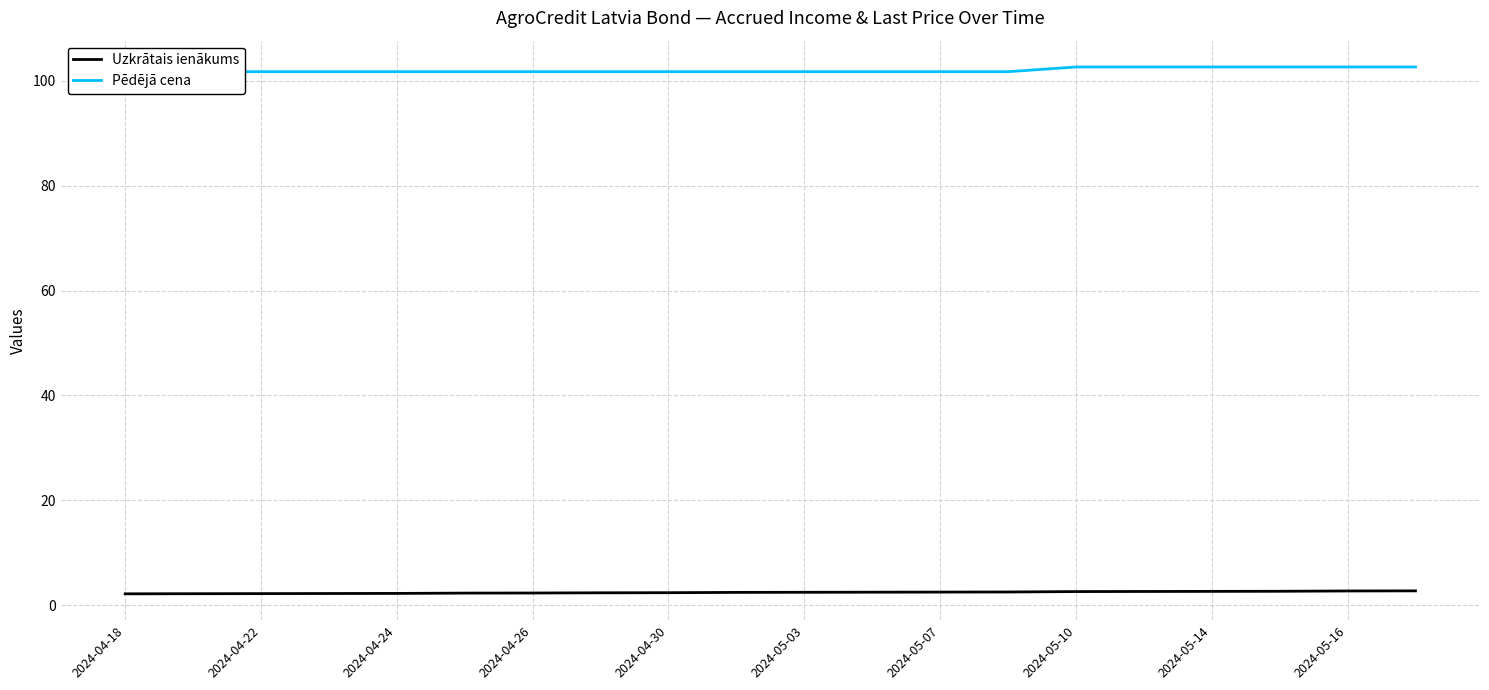

What is the difference between the maximum and second lowest values in the Uzkrātais ienākums series?

0.5